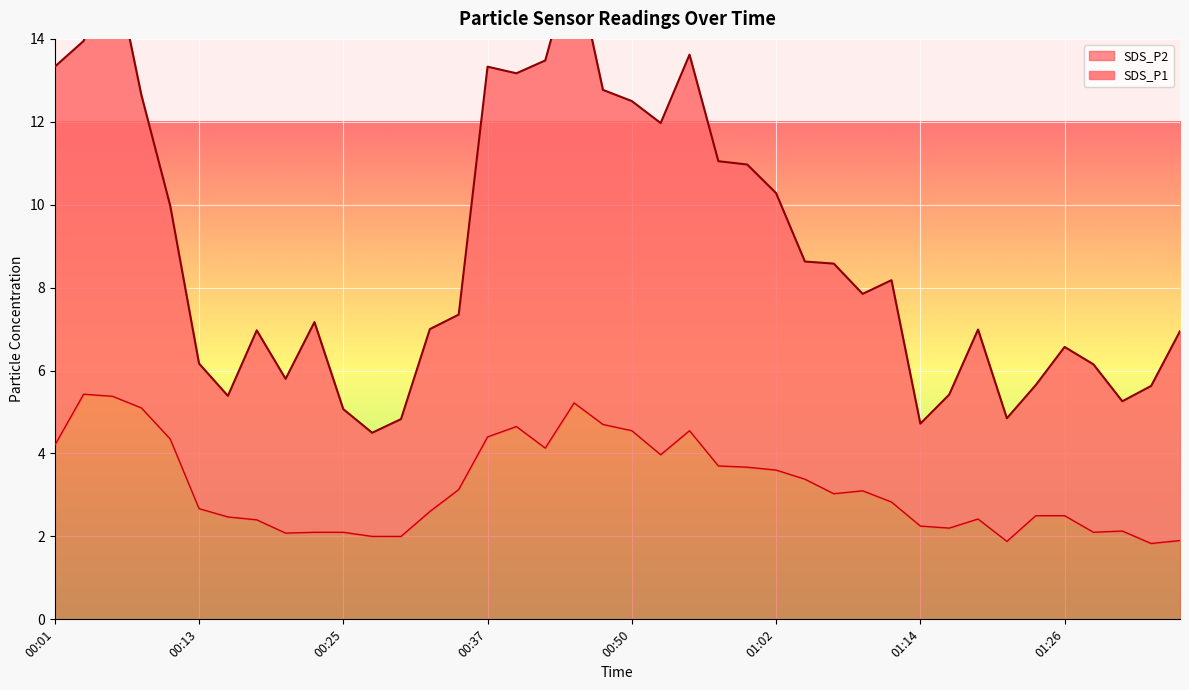

Reading right to left, extract all data points from this chart.

SDS_P1: 01:36=6.9	01:34=5.6	01:31=5.3	01:29=6.2	01:26=6.6	01:24=5.7	01:21=4.8	01:19=7.0	01:17=5.4	01:14=4.7	01:12=8.2	01:09=7.8	01:07=8.6	01:04=8.6	01:02=10.3	01:00=11.0	00:57=11.1	00:55=13.6	00:52=12.0	00:50=12.5	00:47=12.8	00:45=16.0	00:42=13.5	00:40=13.2	00:37=13.3	00:35=7.3	00:32=7.0	00:30=4.8	00:28=4.5	00:25=5.1	00:23=7.2	00:20=5.8	00:18=7.0	00:15=5.4	00:13=6.2	00:11=10.0	00:08=12.6	00:06=16.0	00:03=13.9	00:01=13.3
SDS_P2: 01:36=1.9	01:34=1.8	01:31=2.1	01:29=2.1	01:26=2.5	01:24=2.5	01:21=1.9	01:19=2.4	01:17=2.2	01:14=2.2	01:12=2.8	01:09=3.1	01:07=3.0	01:04=3.4	01:02=3.6	01:00=3.7	00:57=3.7	00:55=4.5	00:52=4.0	00:50=4.5	00:47=4.7	00:45=5.2	00:42=4.1	00:40=4.7	00:37=4.4	00:35=3.1	00:32=2.6	00:30=2.0	00:28=2.0	00:25=2.1	00:23=2.1	00:20=2.1	00:18=2.4	00:15=2.5	00:13=2.7	00:11=4.3	00:08=5.1	00:06=5.4	00:03=5.4	00:01=4.2